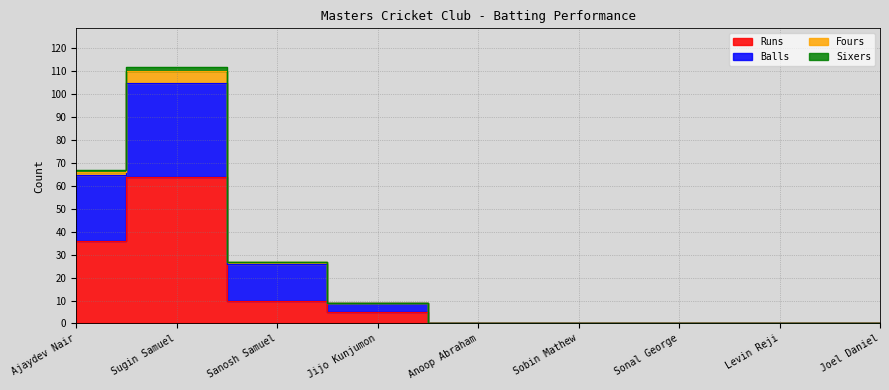

What position from the left is Joel Daniel?

9